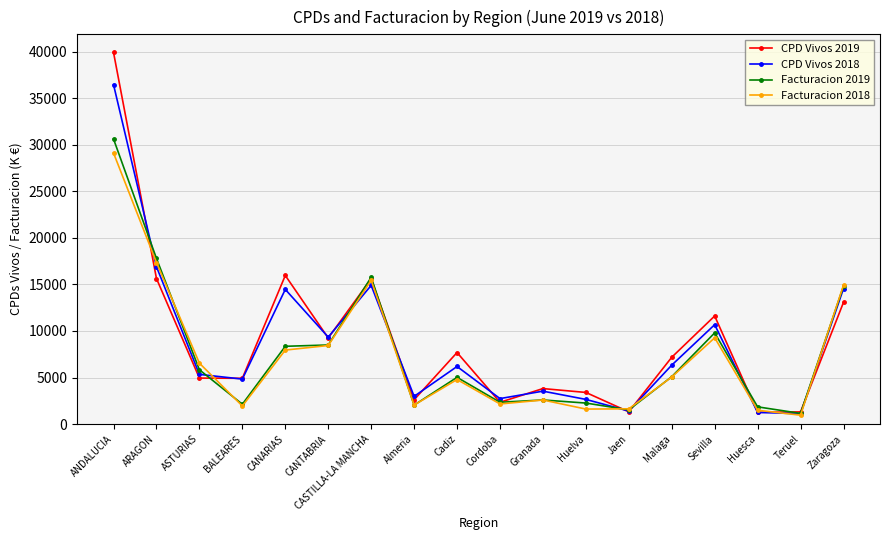

Does the chart have visible grid lines?

Yes